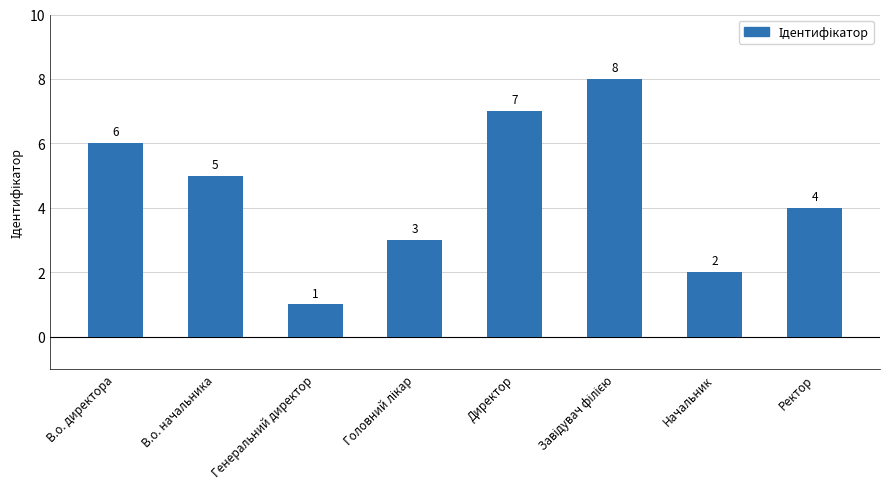

Which has a higher value, Начальник or Ректор?

Ректор